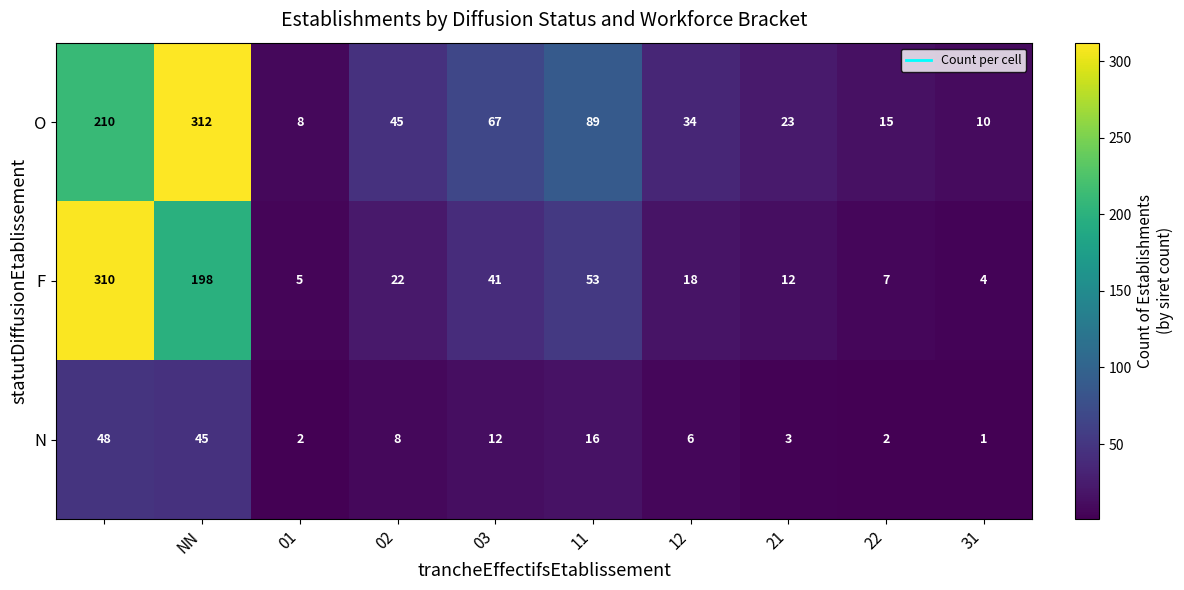

Which series has the largest range (max minus min)?

F